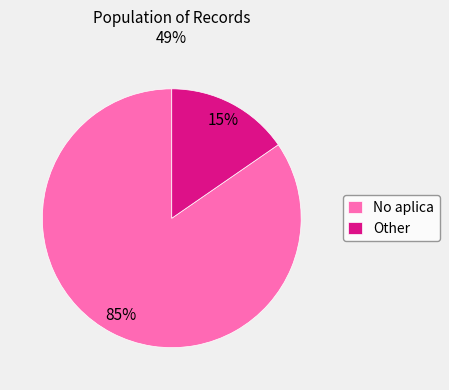

How many slices are in this pie chart?

2